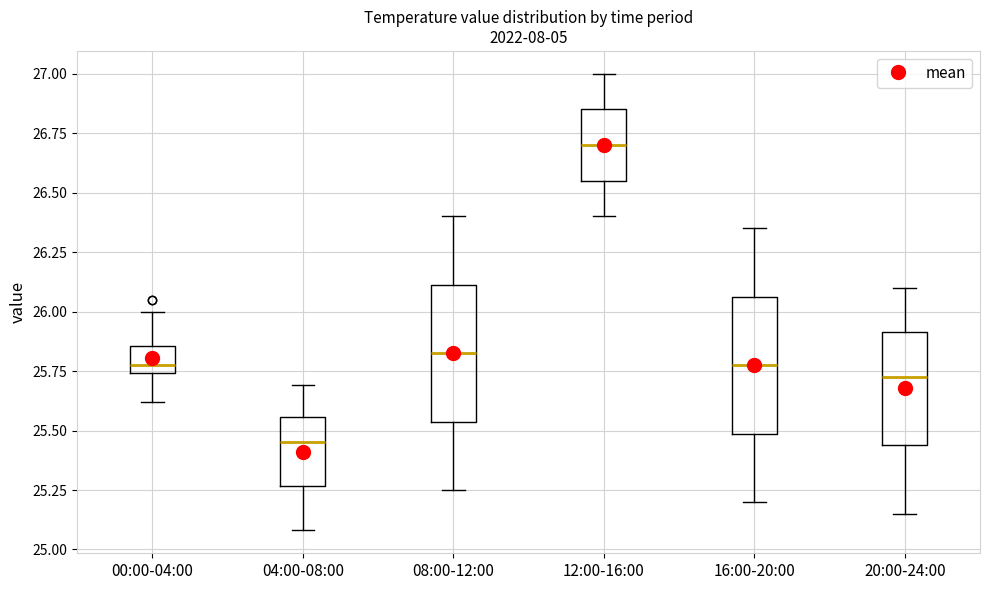

Reading left to right, transcribe this box plot: for each box, give where its median line is, the range the box spans, and where its two whiskers end, as read against the y-axis. The values are not printed on the chart, so give them approximately, as read against the axis.

00:00-04:00: median 25.80, box 25.75 to 25.85, whiskers 25.60 to 26.00
04:00-08:00: median 25.45, box 25.25 to 25.55, whiskers 25.10 to 25.70
08:00-12:00: median 25.85, box 25.55 to 26.10, whiskers 25.25 to 26.40
12:00-16:00: median 26.70, box 26.55 to 26.85, whiskers 26.40 to 27.00
16:00-20:00: median 25.80, box 25.50 to 26.05, whiskers 25.20 to 26.35
20:00-24:00: median 25.75, box 25.45 to 25.90, whiskers 25.15 to 26.10